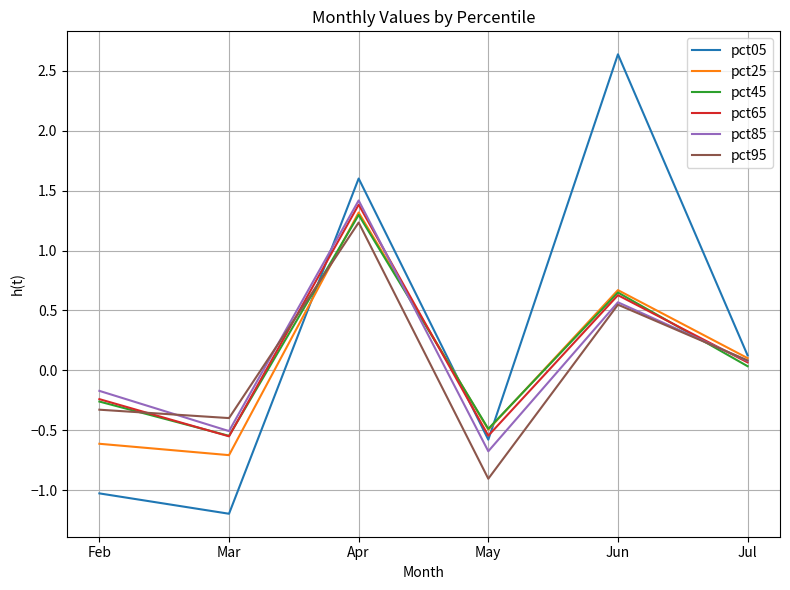

What are all the series names shown in the legend?

pct05, pct25, pct45, pct65, pct85, pct95